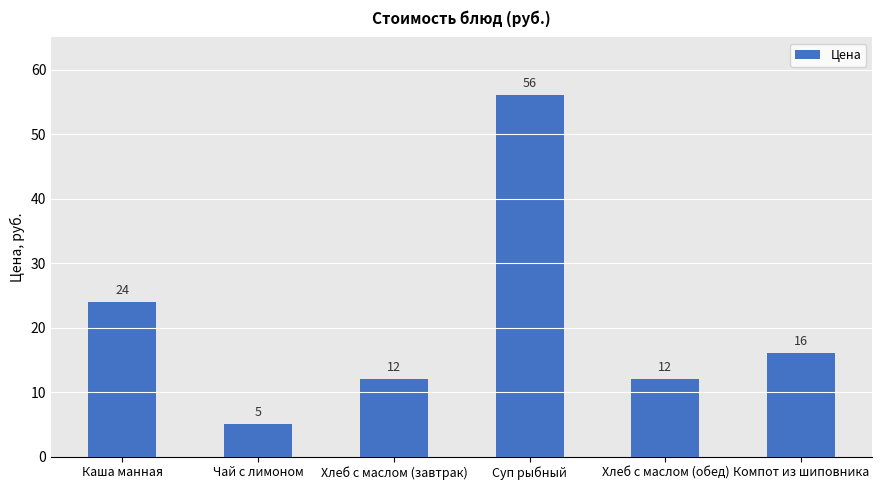

Which label corresponds to the smallest value in the chart?

Чай с лимоном